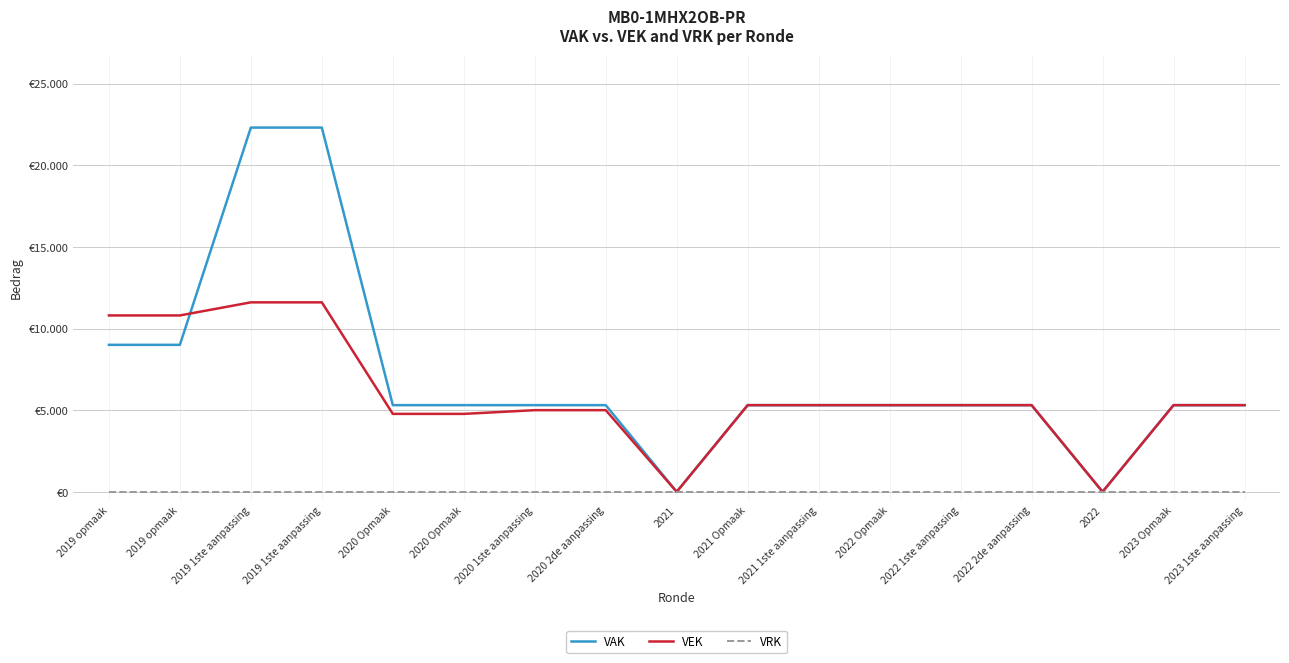

What is the average value of the VEK series?

5970